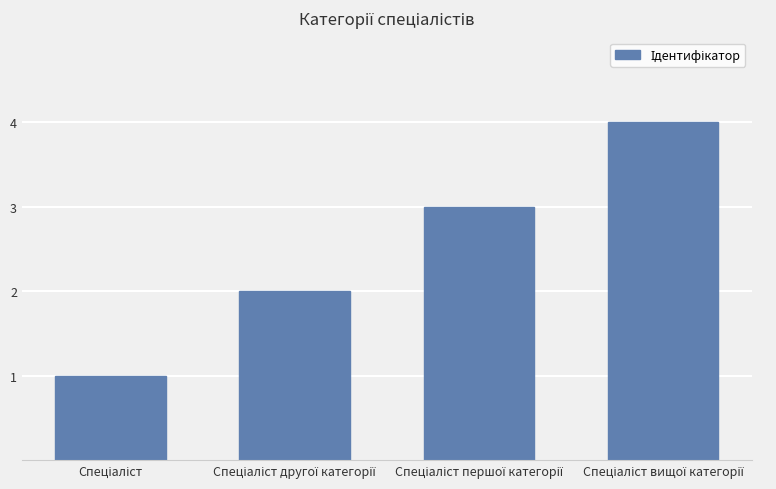

What is the greatest value displayed?

4